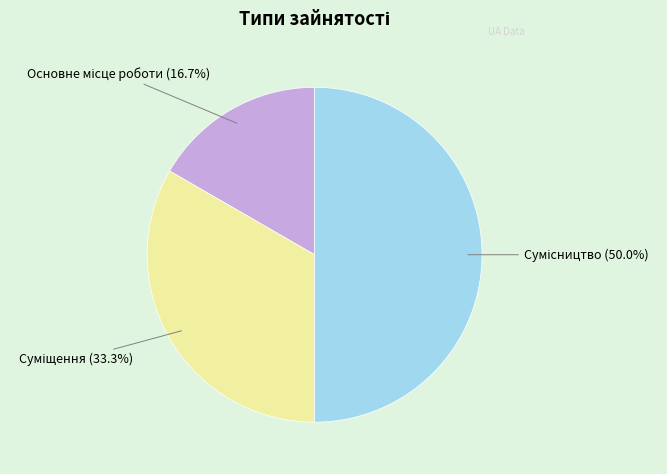

What is the largest slice in the pie chart?

Сумісництво